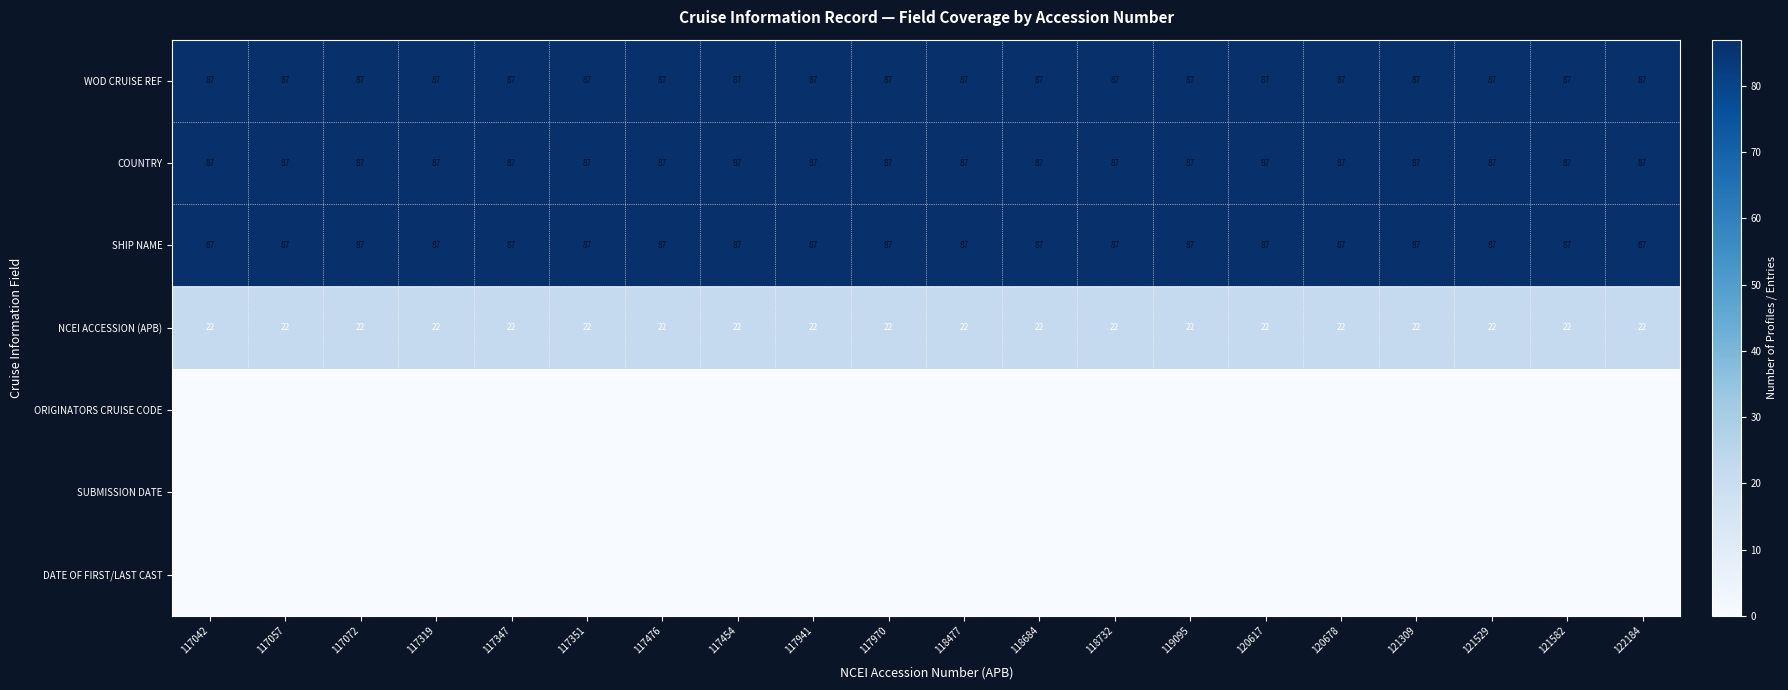

At which category does the chart reach its peak across all series?

117042